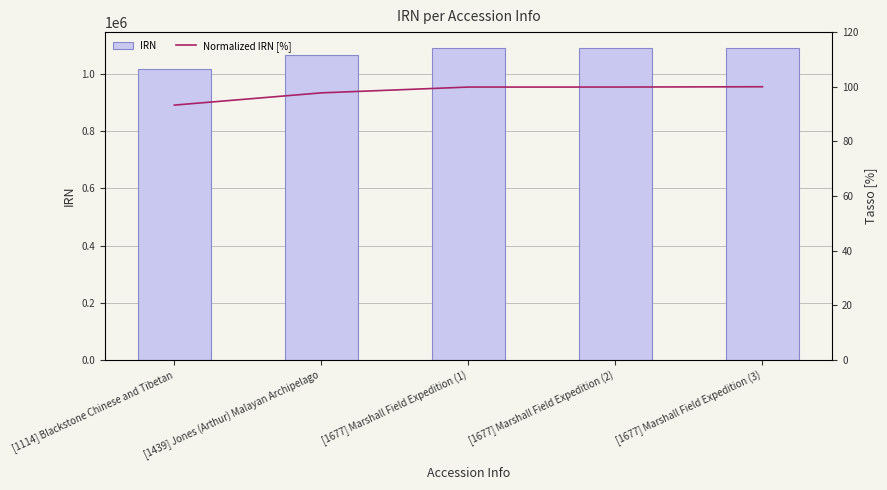

Rank the series by their maximum value, from lowest to highest.

Normalized IRN [%], IRN